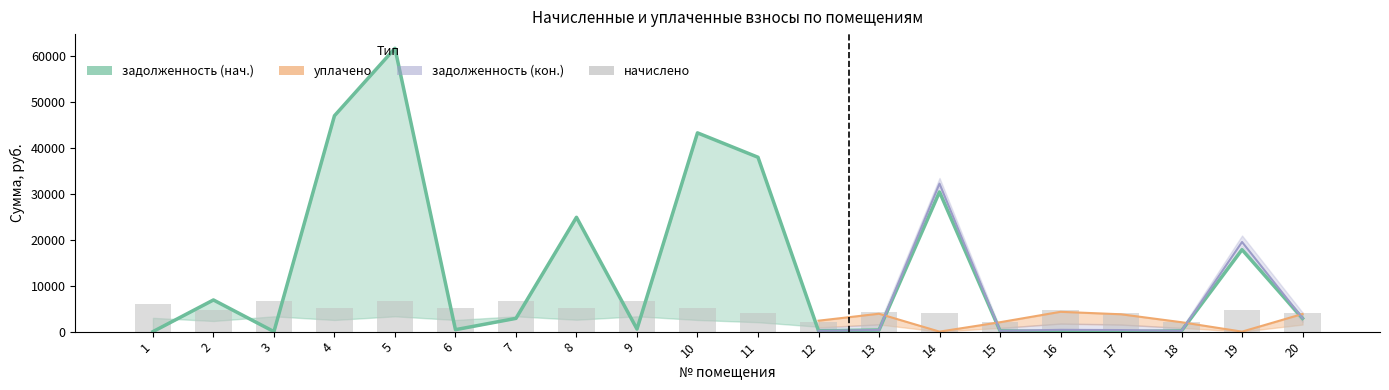

At which label does задолженность first exceed 2886?

2